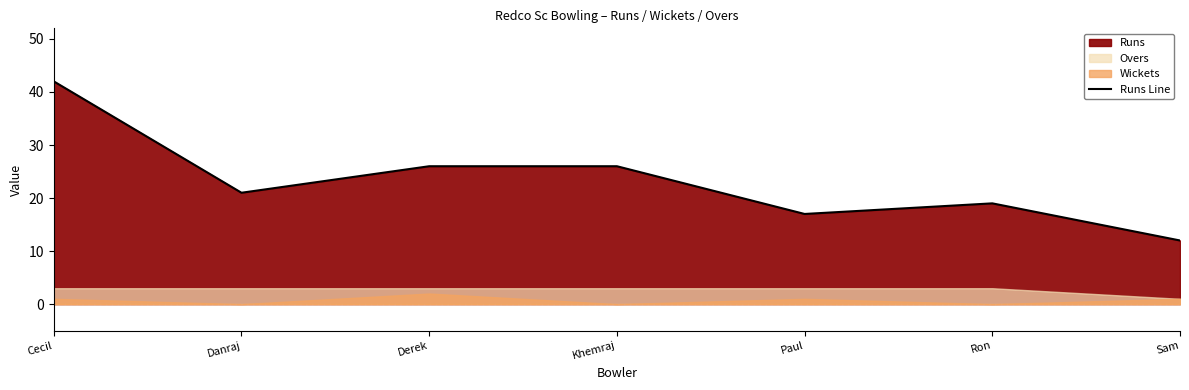

What is the value of the 3rd point from the left?

26